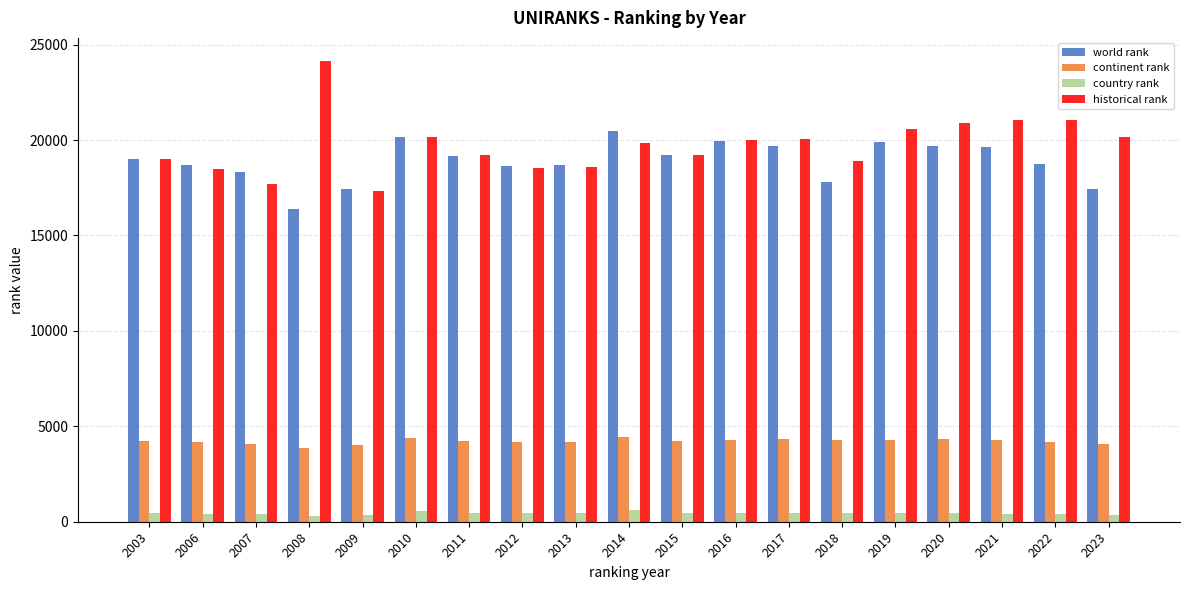

At 2006, list the series in order from largest to smallest.

world rank, historical rank, continent rank, country rank